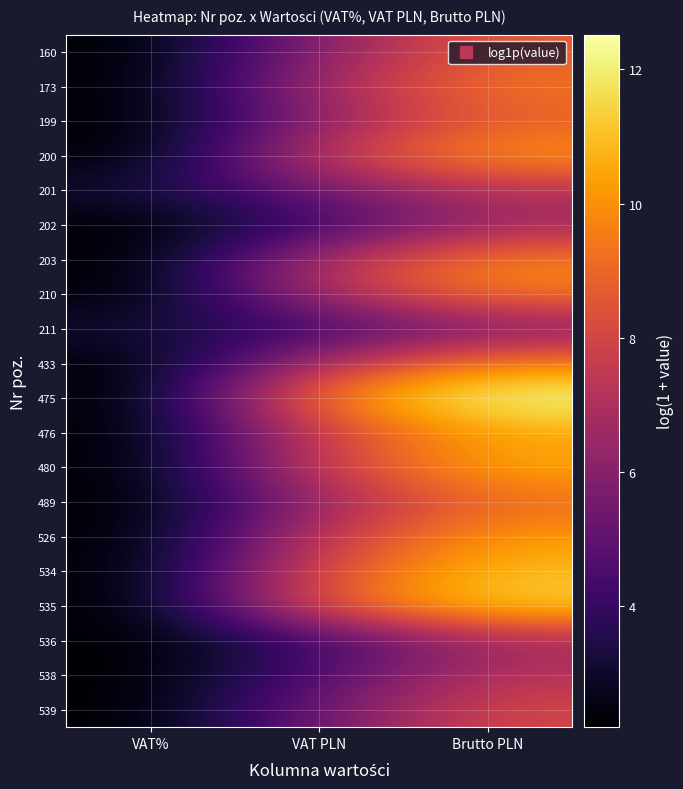

What is the maximum value shown in the chart?

12.5